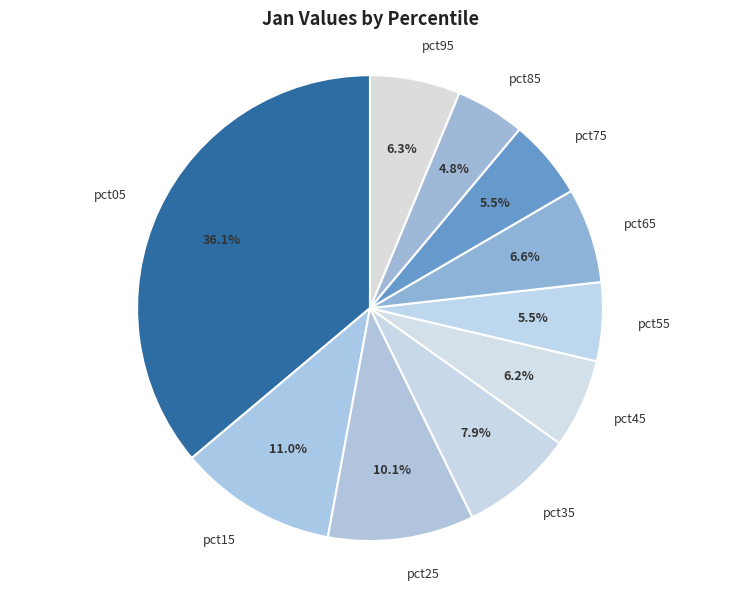

What is the total percentage of pct85 and pct35?

12.7%